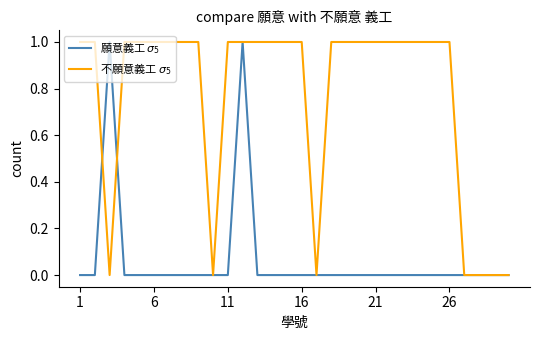

Which series ends up on top after the final intersection of 不願意義工 $\sigma_5$ and 願意義工 $\sigma_5$?

不願意義工 $\sigma_5$